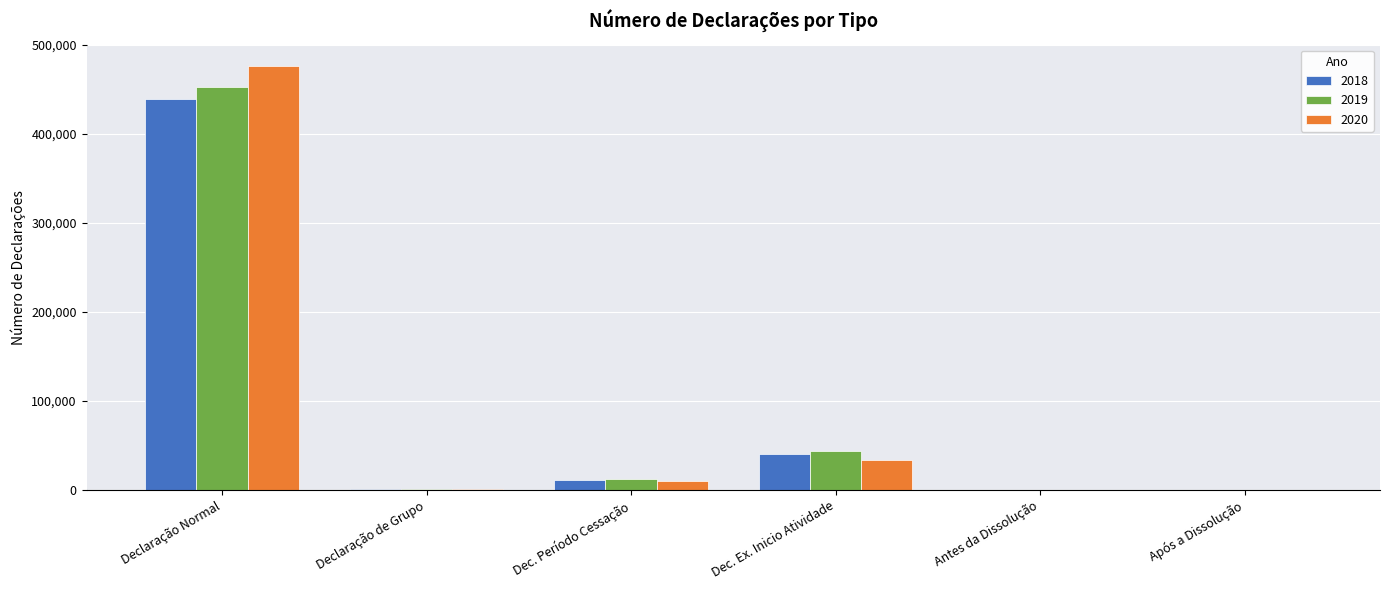

What is the total value across all series at Dec. Ex. Inicio Atividade?

118340